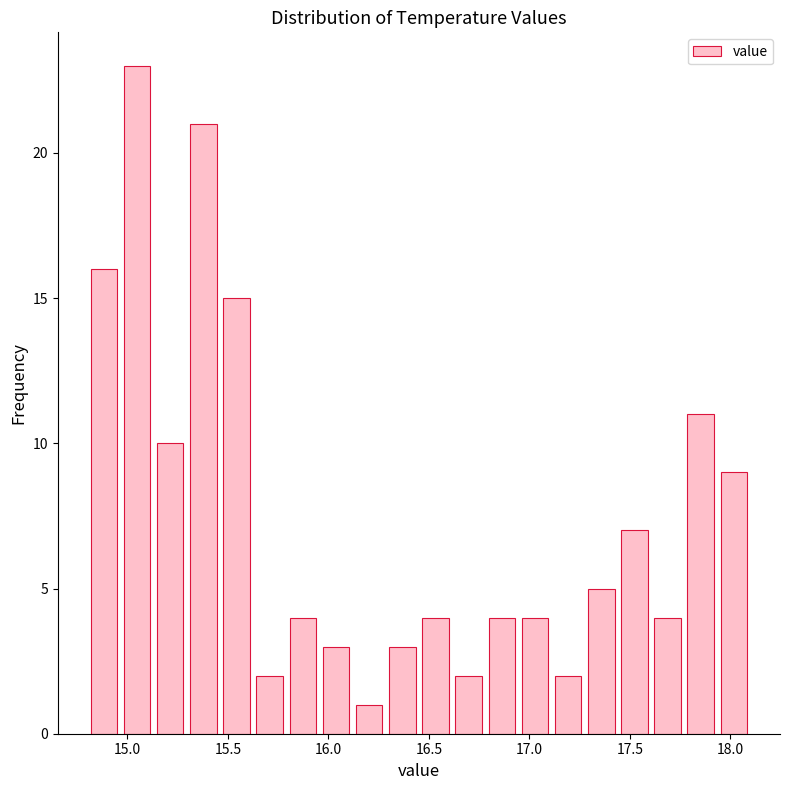

Around what value on the x-axis is the tallest bar? Give the approximate position of its centre, as read against the axis.

15.05